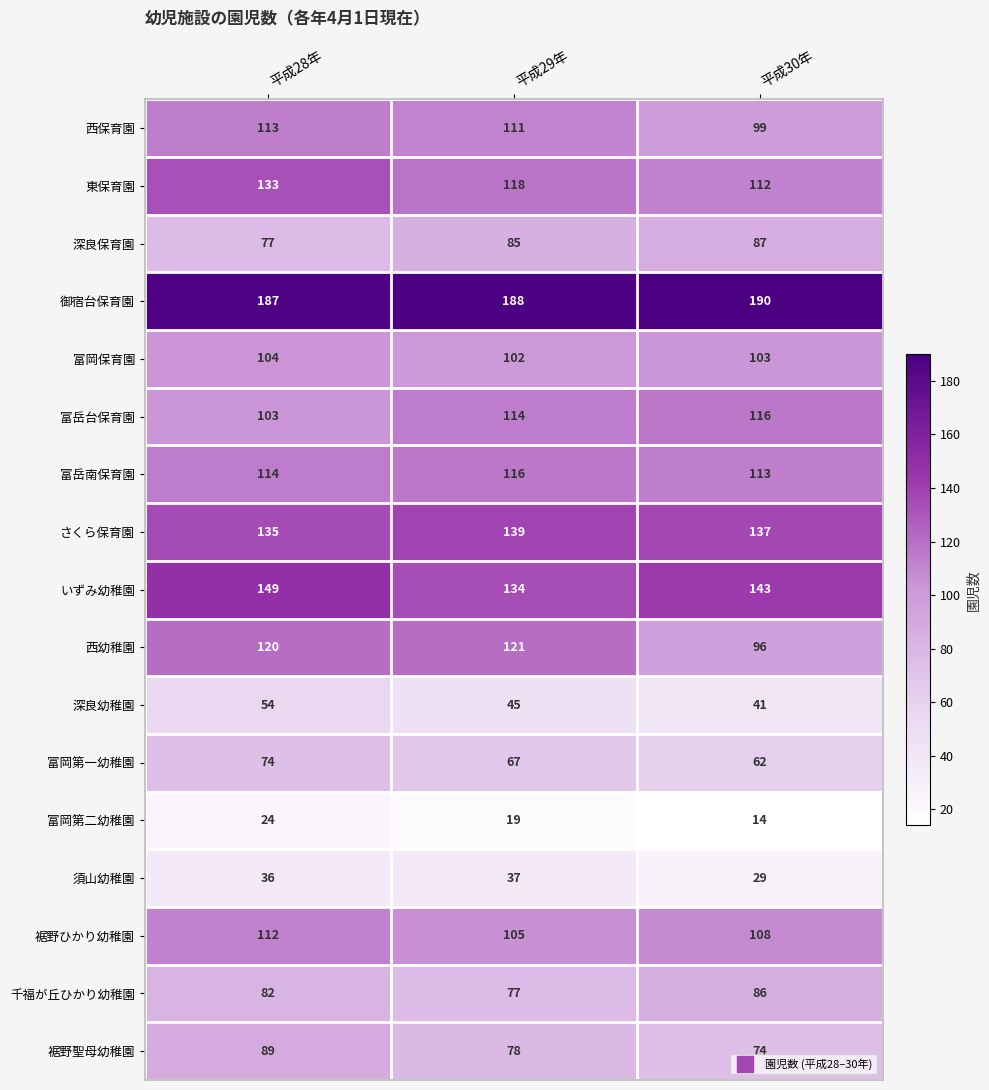

What is the spread (max minus min) of values at 平成30年?

176